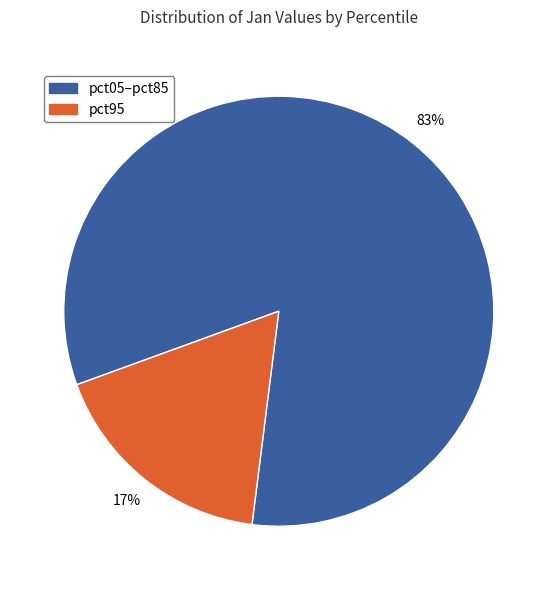

How many segments does this pie chart have?

2